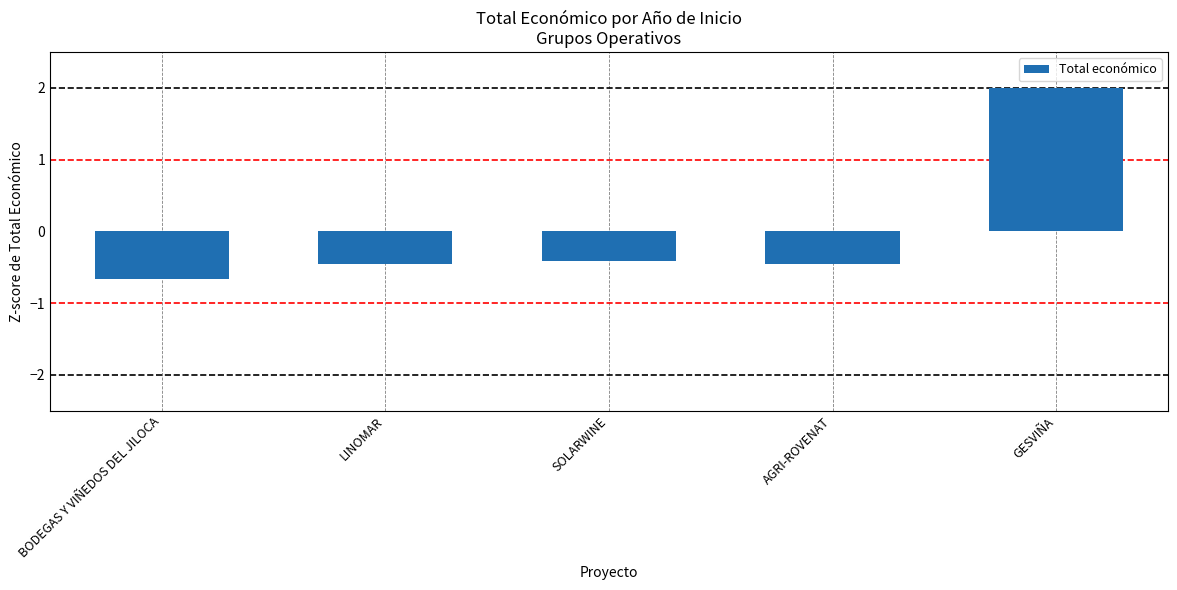

What is the minimum value shown in the chart?

-0.7